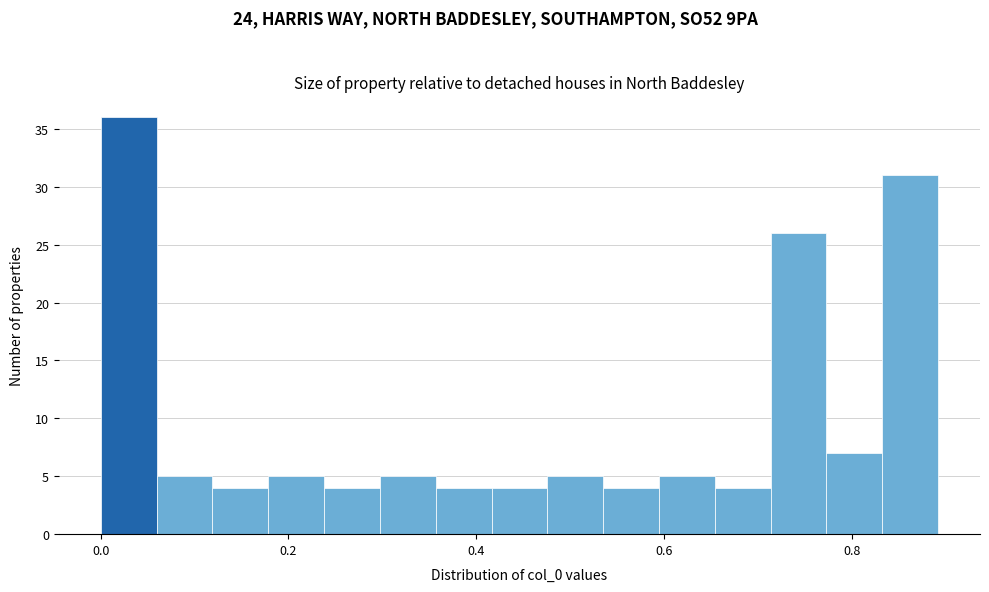

Read against the x-axis, roughly where is the centre of the tallest bar?

0.02